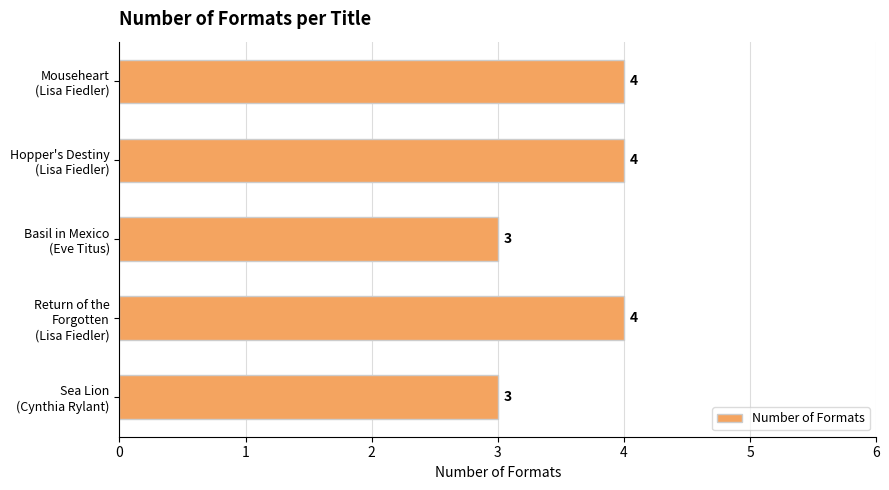

How many values are below 4?

2